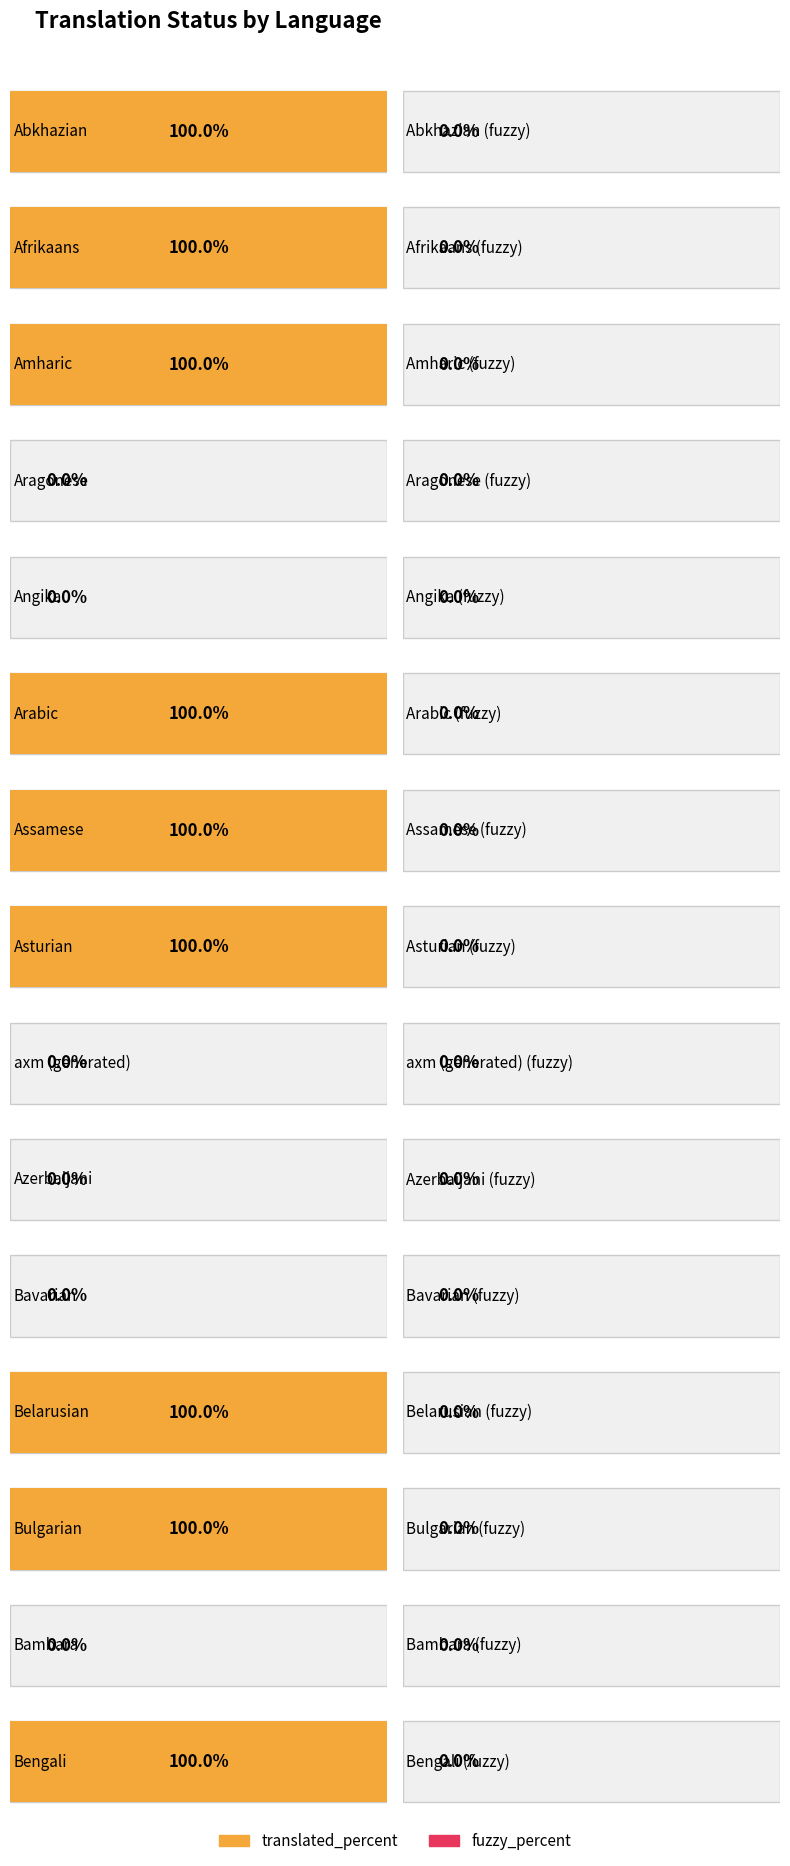

Reading left to right, extract all data points from this chart.

translated_percent: 100	100	100	0	0	100	100	100	0	0	0	100	100	0	100
fuzzy_percent: 0	0	0	0	0	0	0	0	0	0	0	0	0	0	0